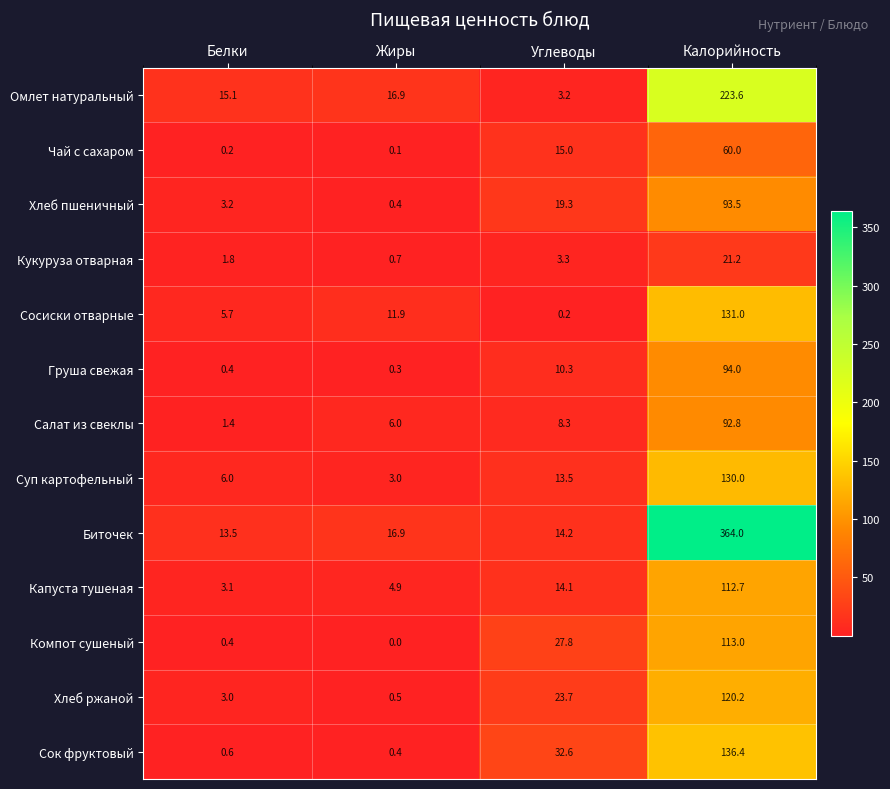

What is the sum of the Капуста тушеная values at Углеводы and Калорийность?

126.8